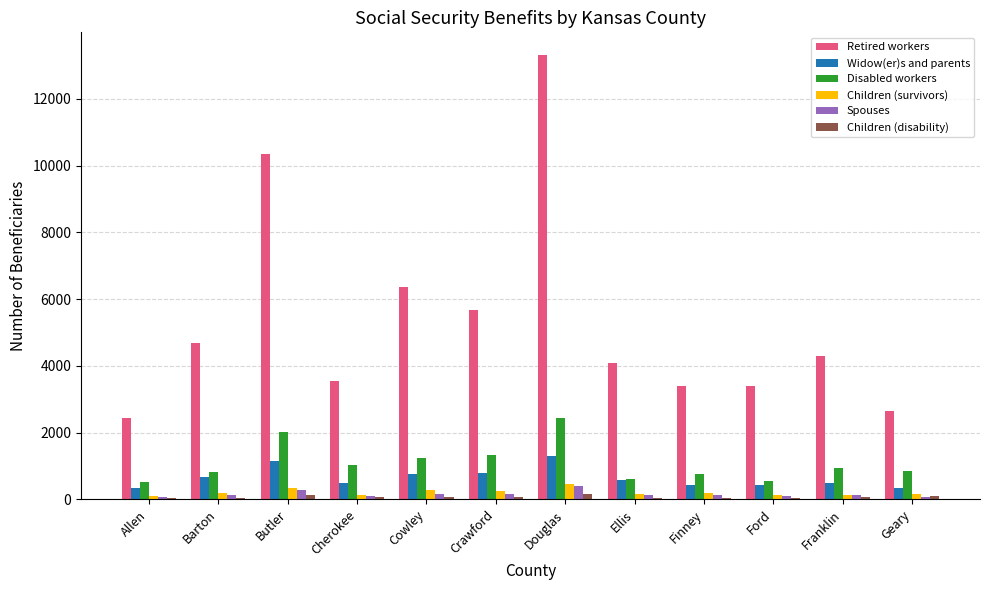

Which series changed the most between Barton and Douglas?

Retired workers